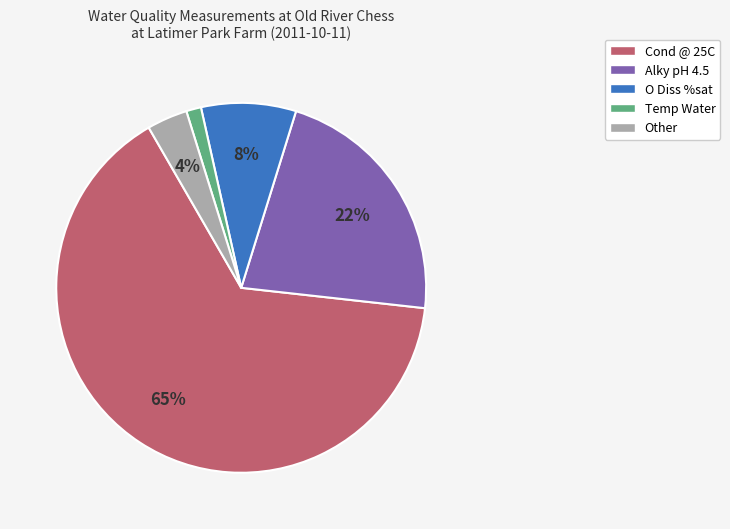

How many slices are in this pie chart?

5